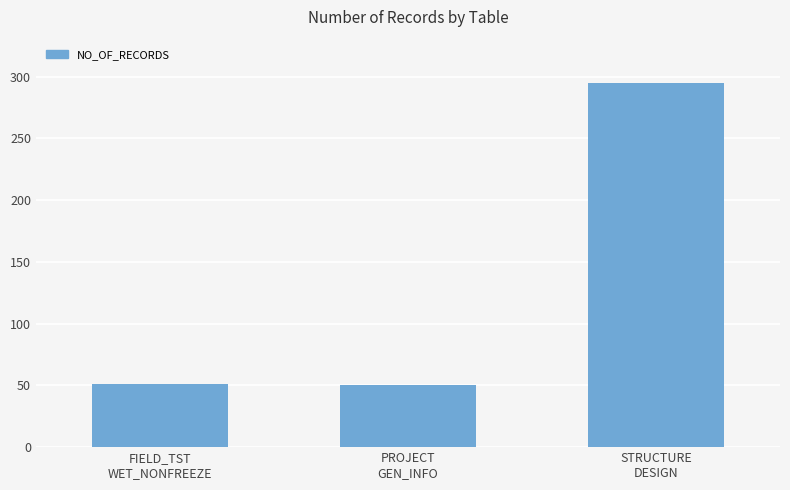

What position from the right is FIELD_TST
WET_NONFREEZE?

3